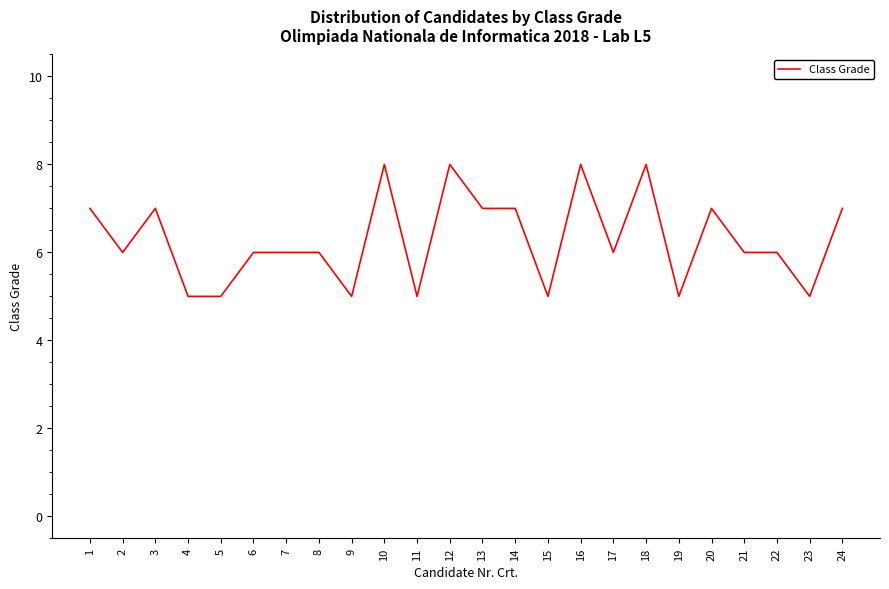

How many lines are shown in the chart?

1